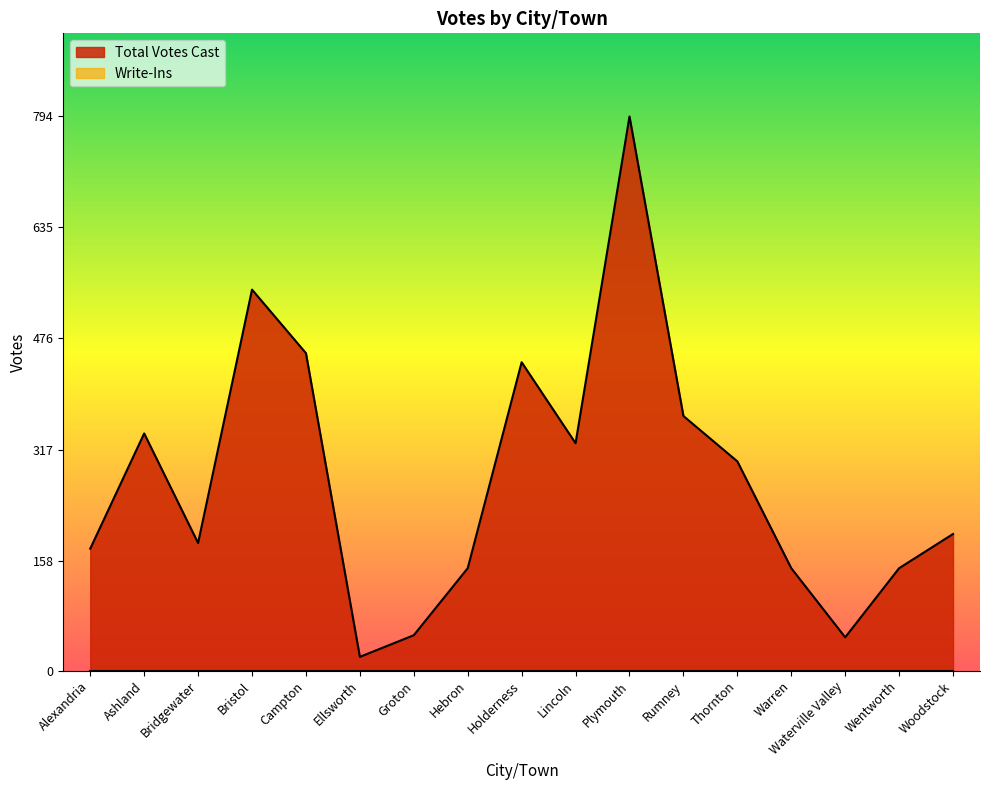

What is the label of the 8th point from the left?

Hebron